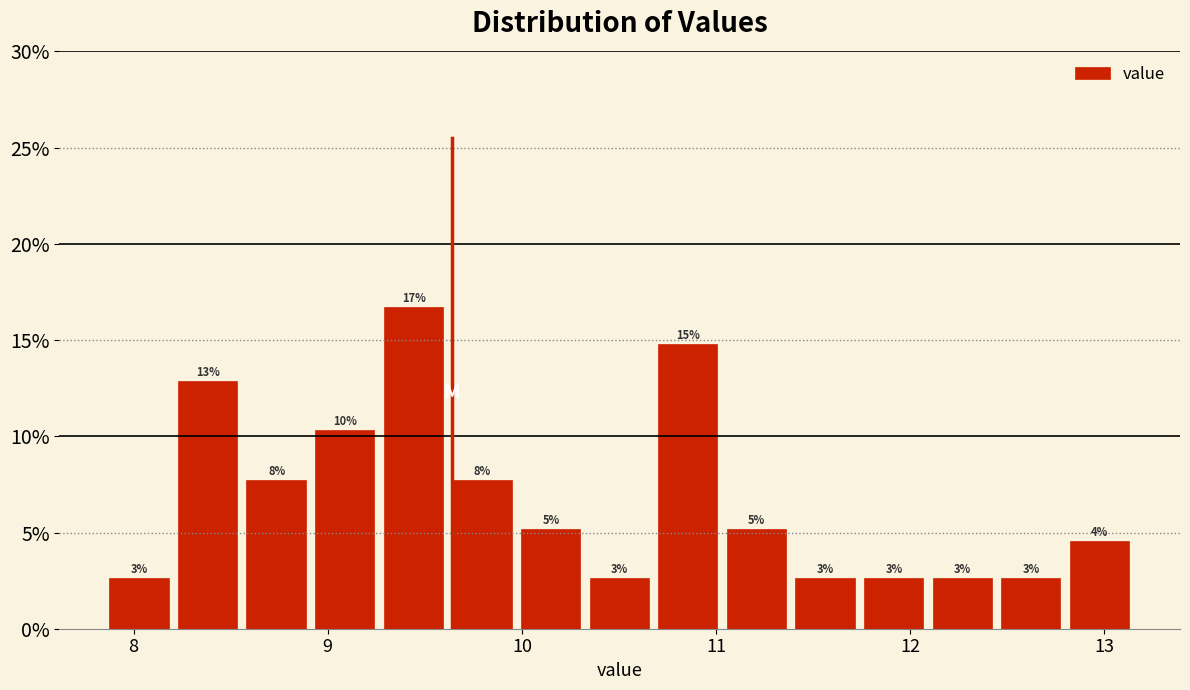

Around what value on the x-axis is the tallest bar? Give the approximate position of its centre, as read against the axis.

9.4